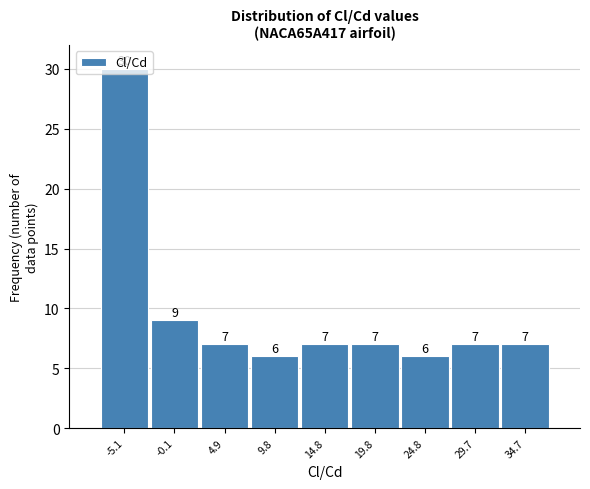

Reading left to right, list every bar in this chart as the range it spans on the x-axis followed by its height. The bar edges are not printed on the chart, so give them approximately, as read against the axis.

-7.5 to -2.5: 30
-2.5 to 2.5: 9
2.5 to 7.5: 7
7.5 to 12.5: 6
12.5 to 17.5: 7
17.5 to 22.5: 7
22.5 to 27.5: 6
27.5 to 32.0: 7
32.0 to 37.0: 7